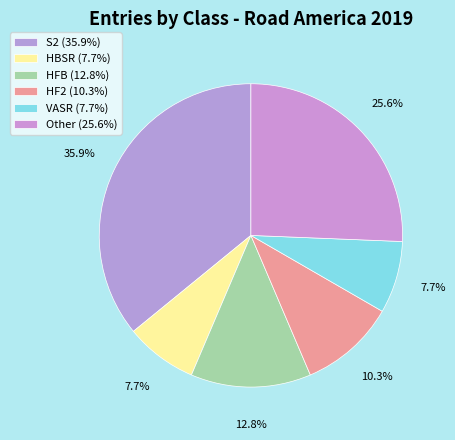

What is the largest slice in the pie chart?

S2